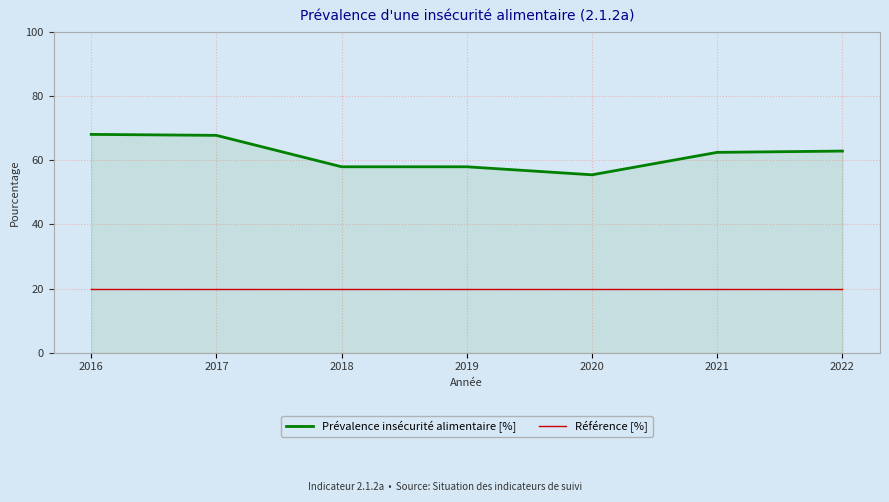

Which series has the largest total across all categories?

Prévalence insécurité alimentaire [%]